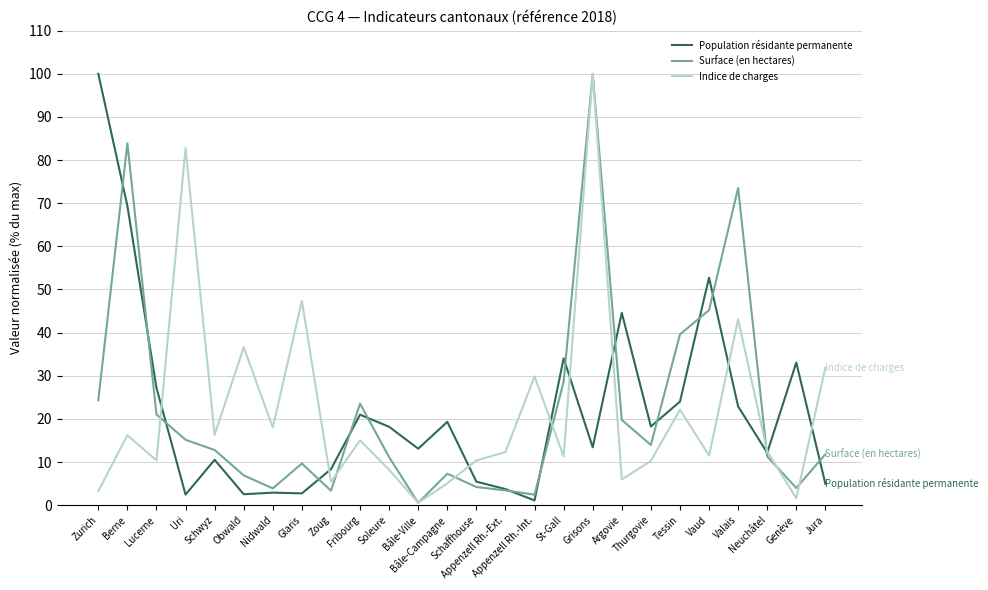

What is the total value across all series at Appenzell Rh.-Int.?

33.4